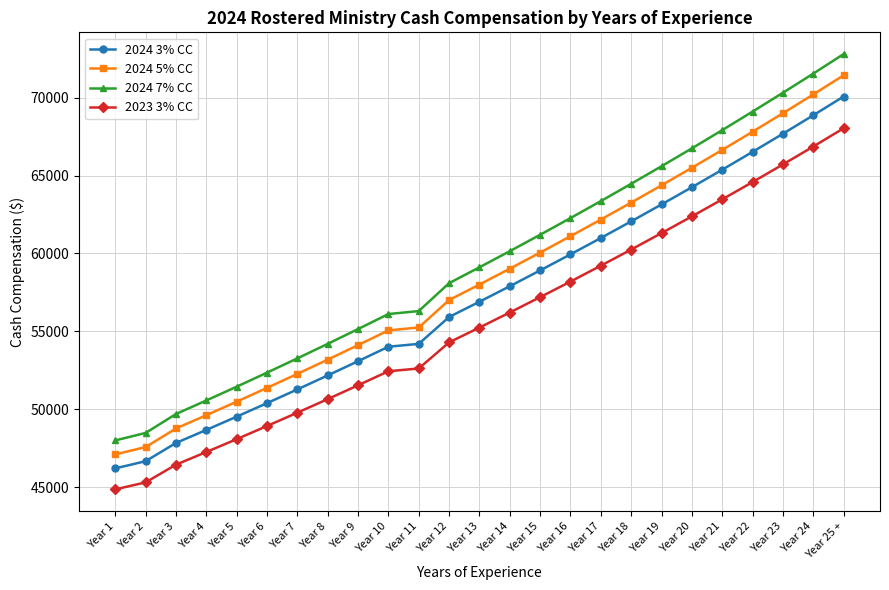

What is the spread (max minus min) of values at Year 1?

3140